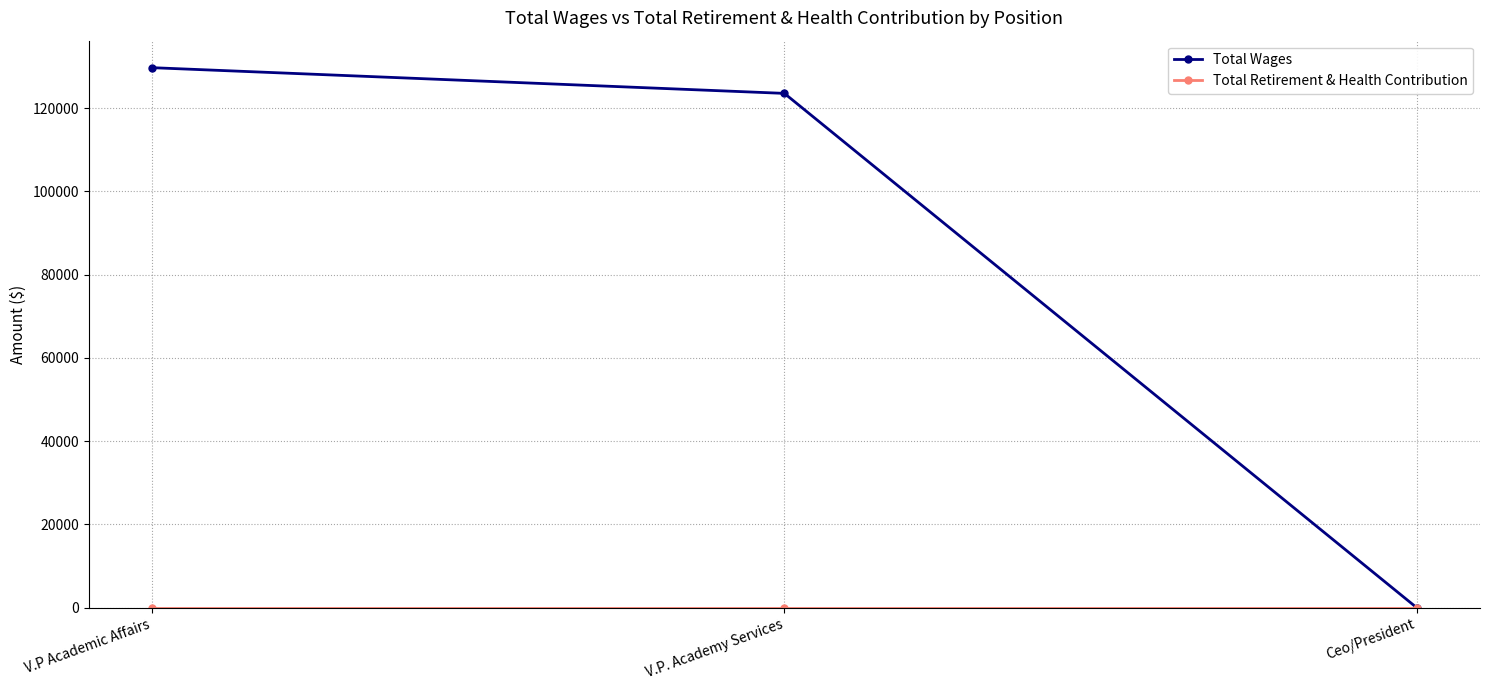

What is the difference between the highest and lowest values at V.P. Academy Services?

123544